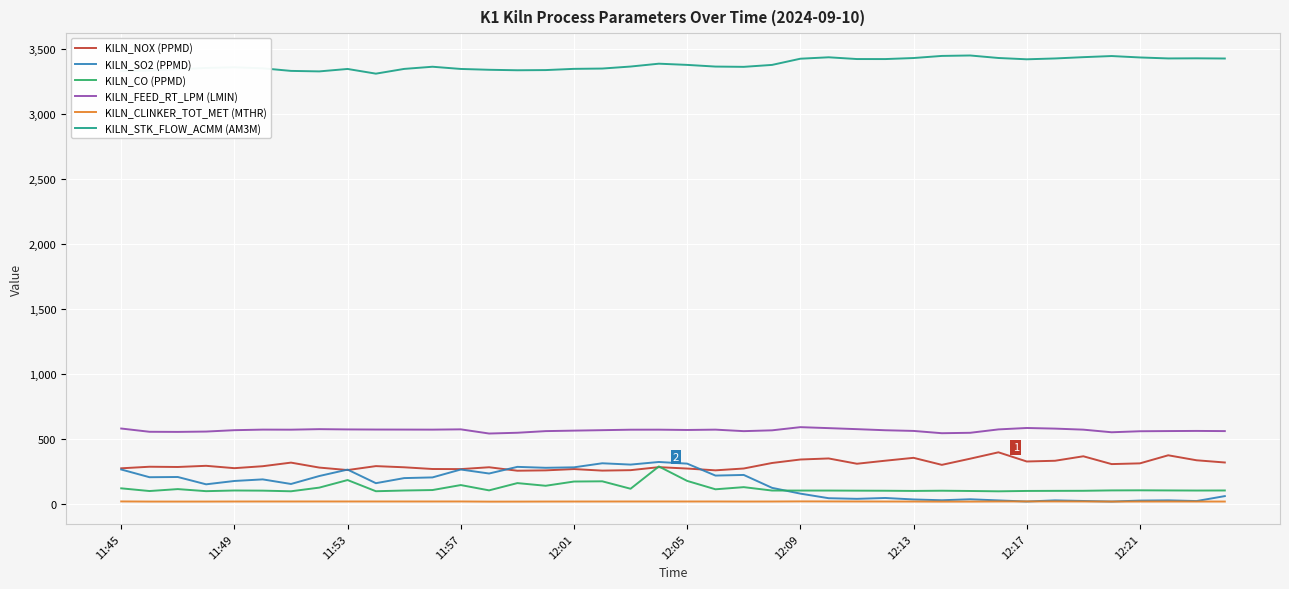

What is the greatest value displayed?

3452.5